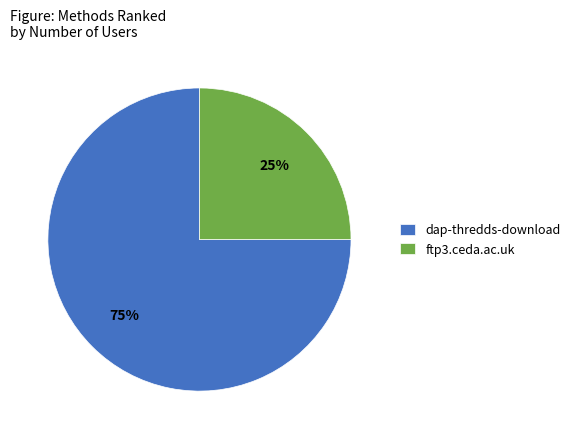

Is dap-thredds-download the majority of the pie?

Yes